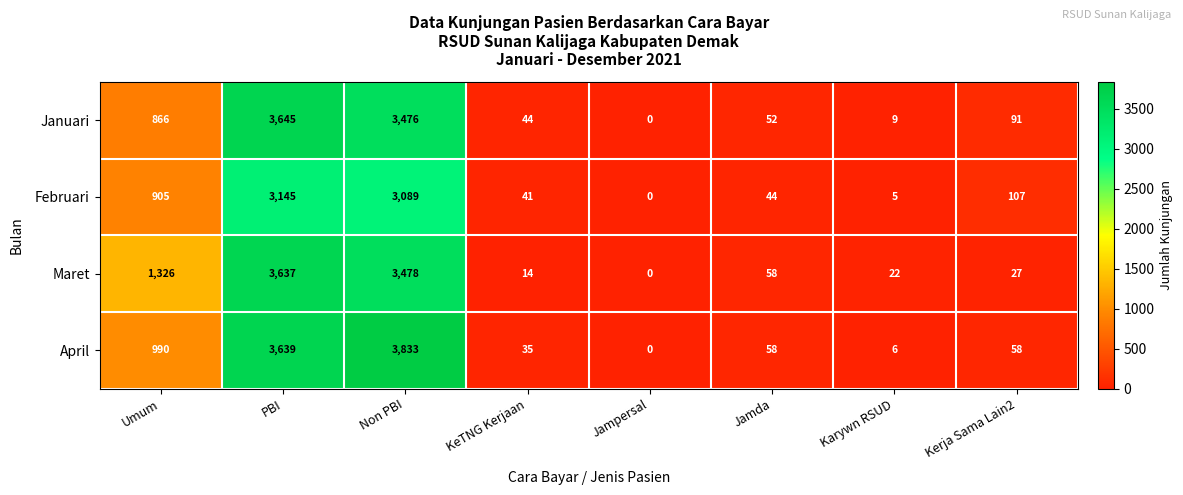

What is the sum of all Februari values?

7336